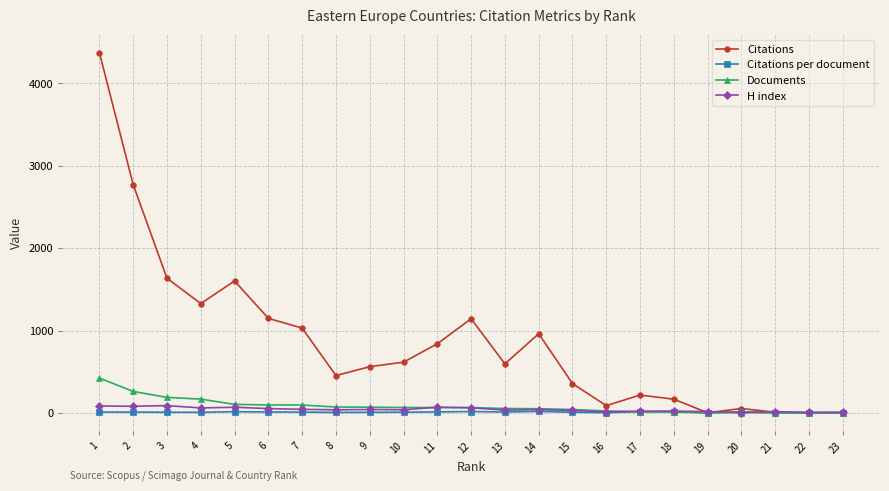

Which series has the largest range (max minus min)?

Citations